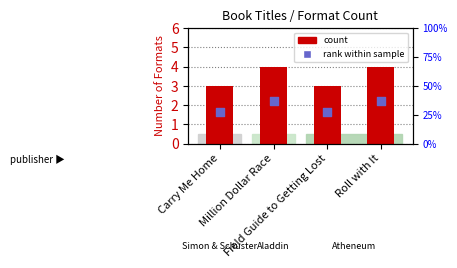

What is the change in value from Field Guide to Getting Lost to Roll with It?

+1